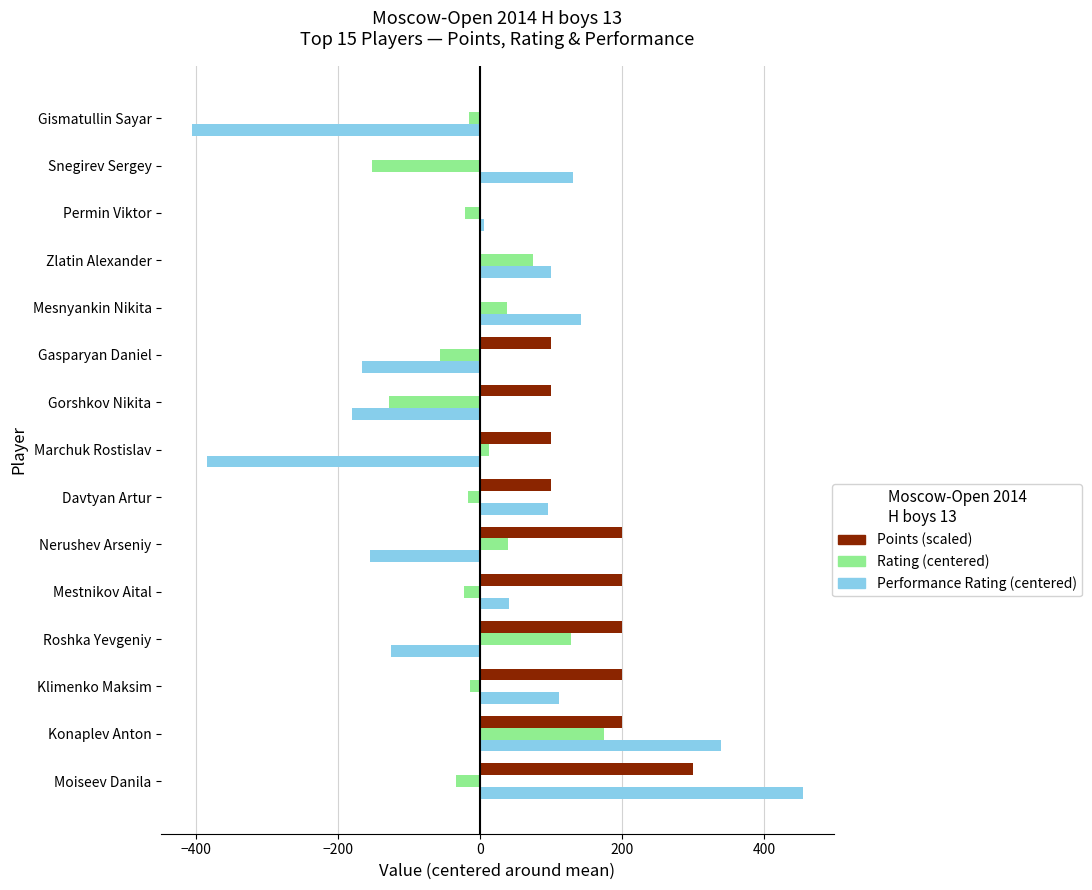

What is the total value across all series at Mestnikov Aital?

217.7